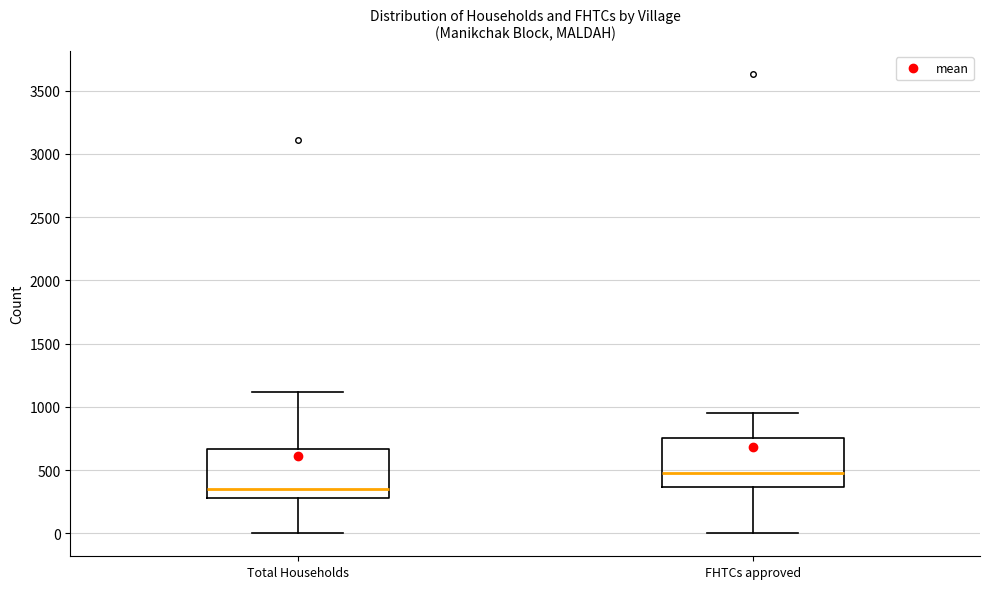

Where does the lower whisker of the box for Total Households end on the y-axis? The values are not printed on the chart, so give them approximately, as read against the axis.

0